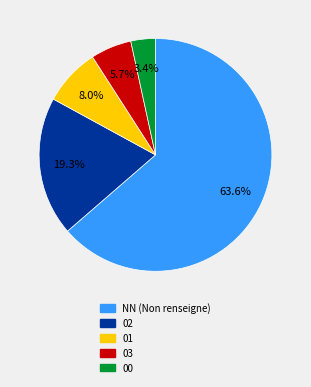

Combined, what portion of the pie is 03 and 00?

9.1%